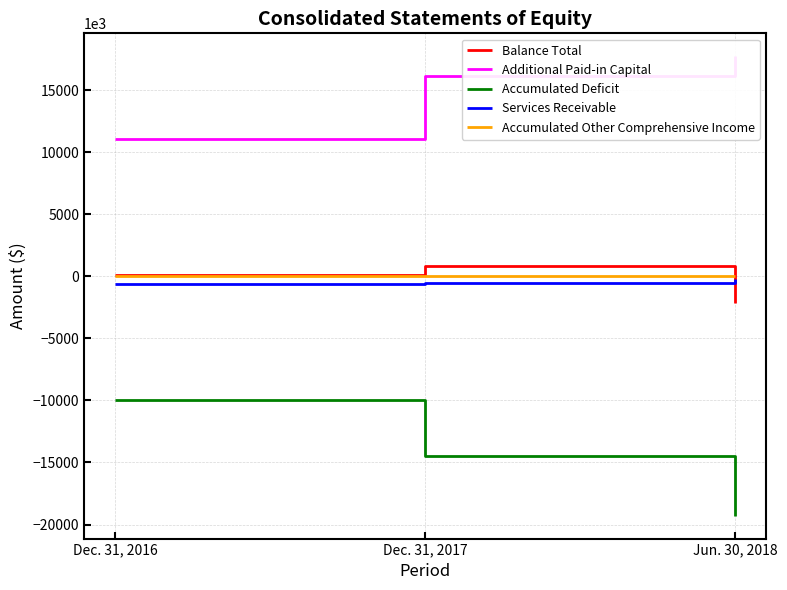

Where is Accumulated Other Comprehensive Income nearest to the value 4481?

Dec. 31, 2016